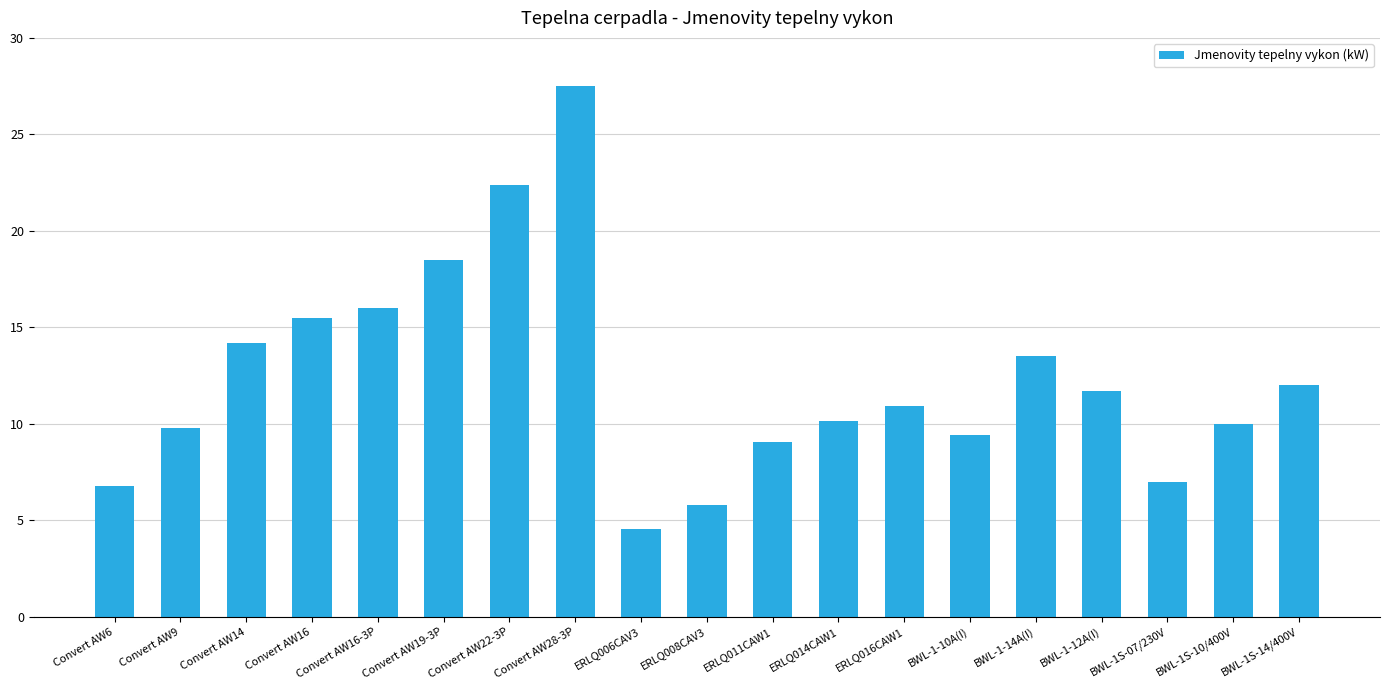

Is it true that the value at Convert AW6 is 6.8?

True